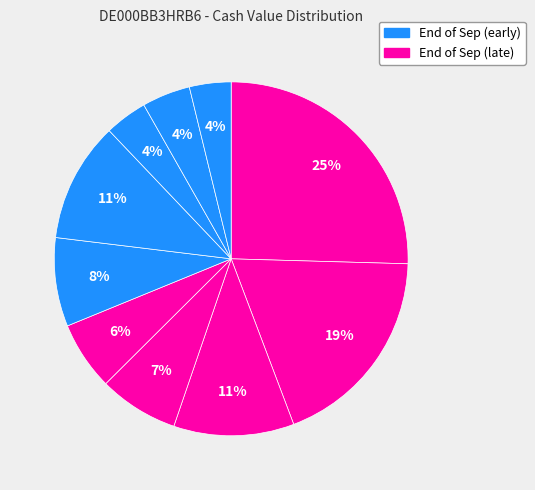

How many segments does this pie chart have?

10